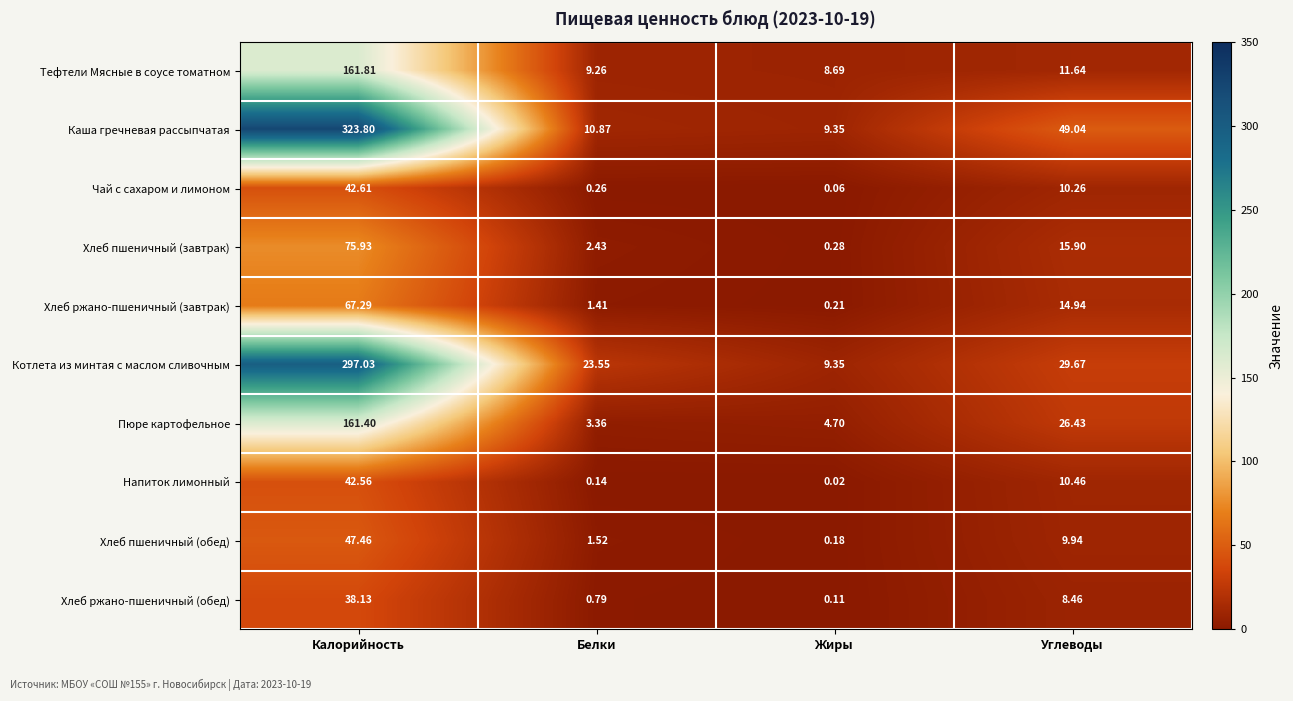

At which label is Тефтели Мясные в соусе томатном closest to 85?

Углеводы